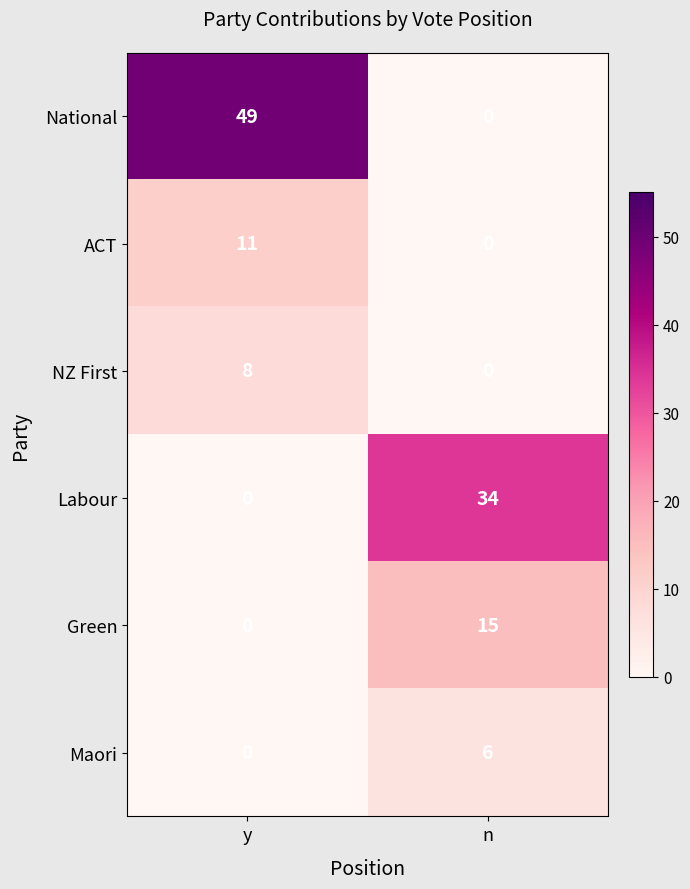

Which series has the largest range (max minus min)?

National